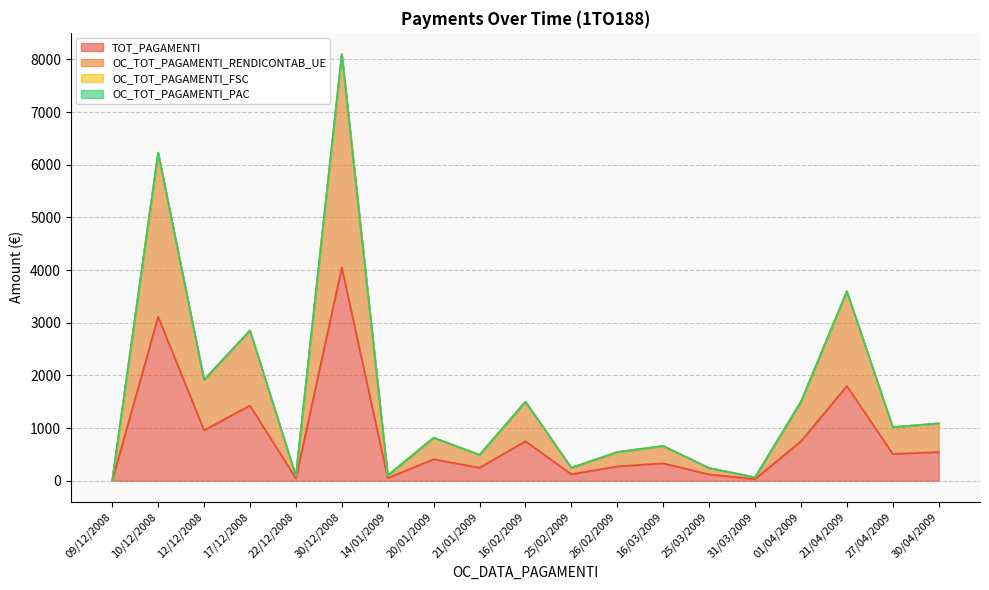

What is the value of the TOT_PAGAMENTI point at the 9th from the left?

246.0